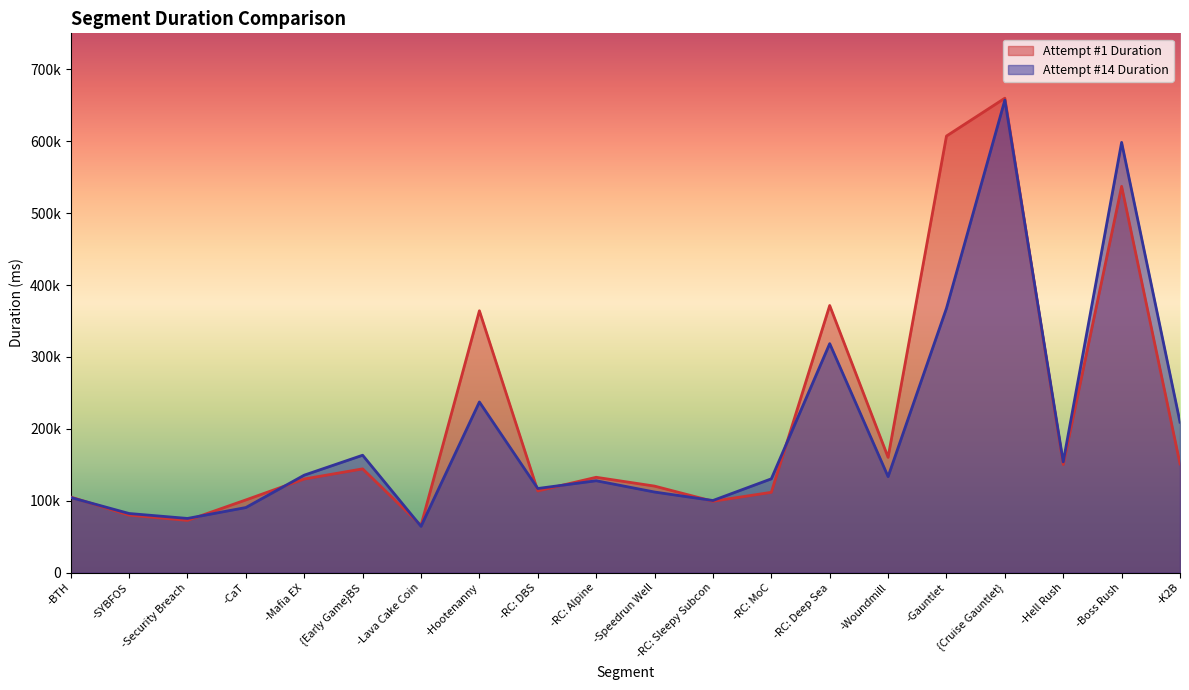

Rank the series at -RC: Alpine from lowest to highest value.

Attempt #14 Duration, Attempt #1 Duration